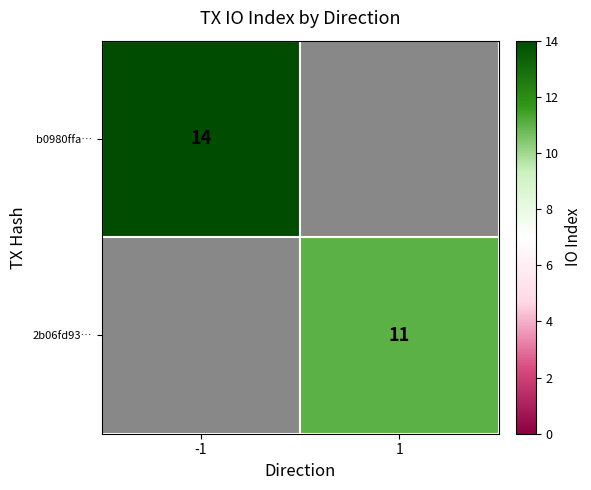

True or false: 2b06fd93… has a value of 19 at 1.

False